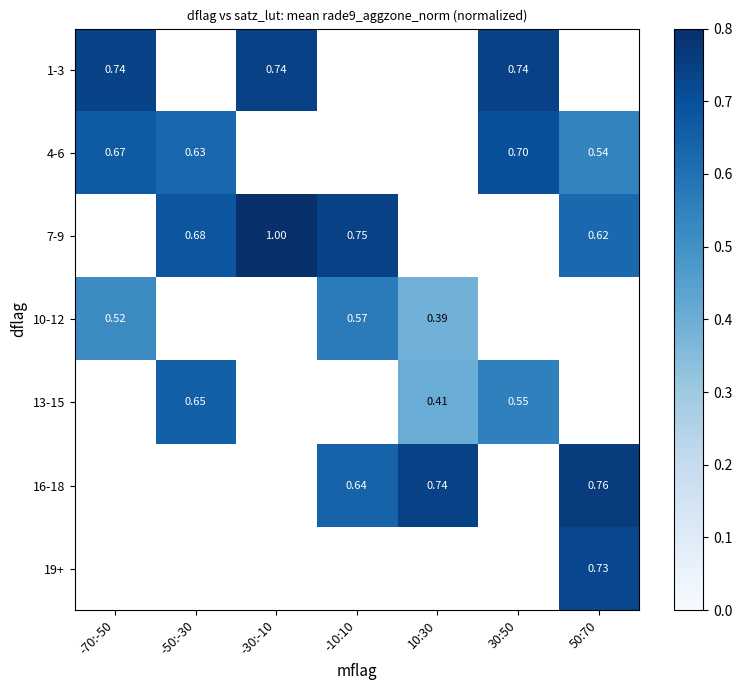

The 4-6 series shows 1.2 at 30:50. True or false?

False